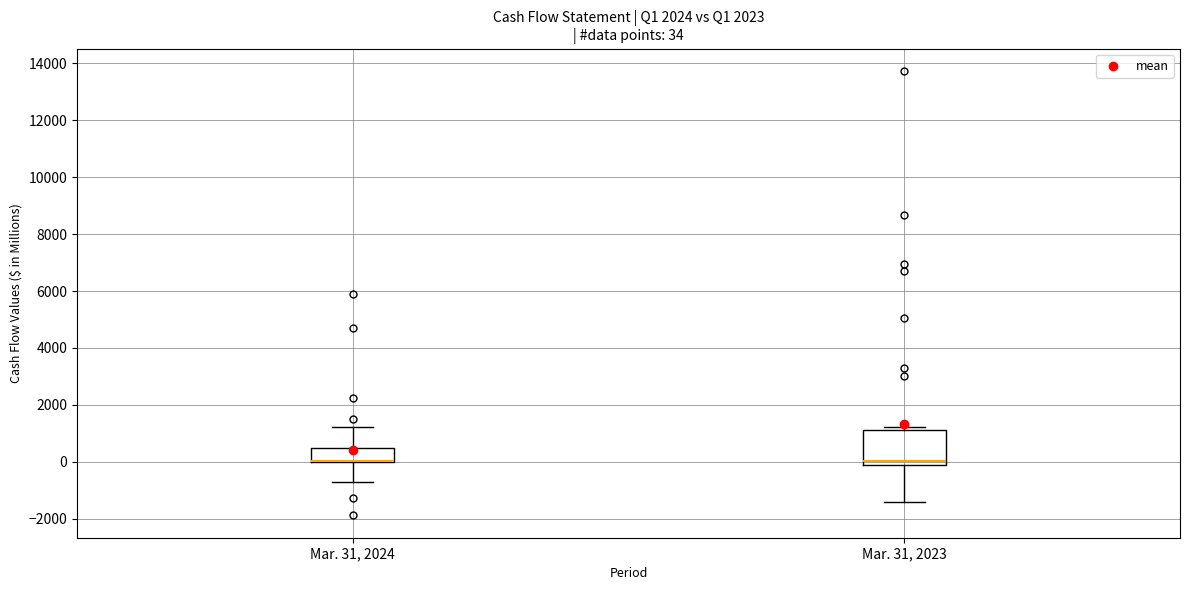

Which box is the tallest, from its lower edge to its upper edge?

Mar. 31, 2023